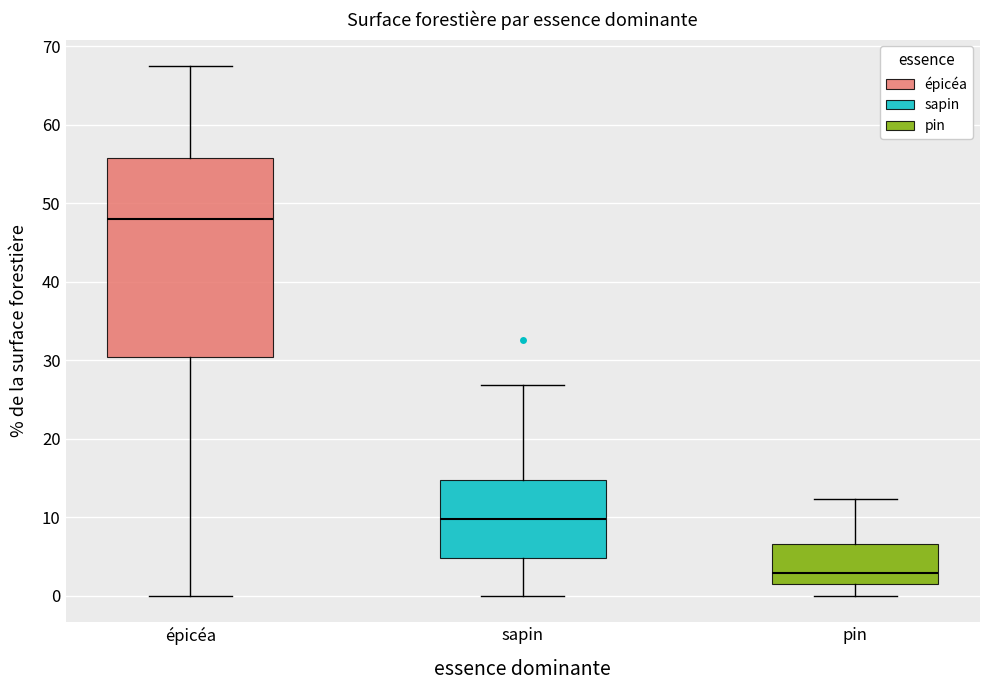

Which box is the tallest, from its lower edge to its upper edge?

épicéa